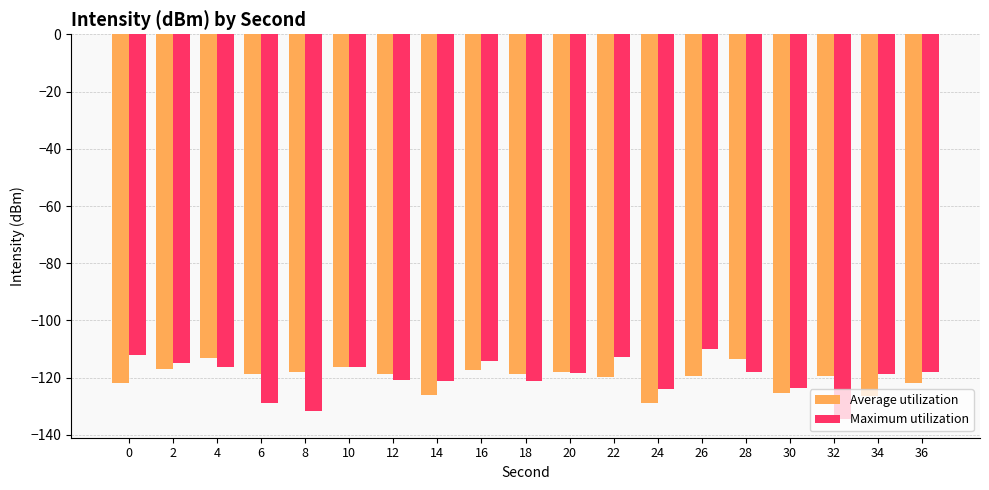

True or false: Maximum utilization has a value of -118.4 at 20.

True